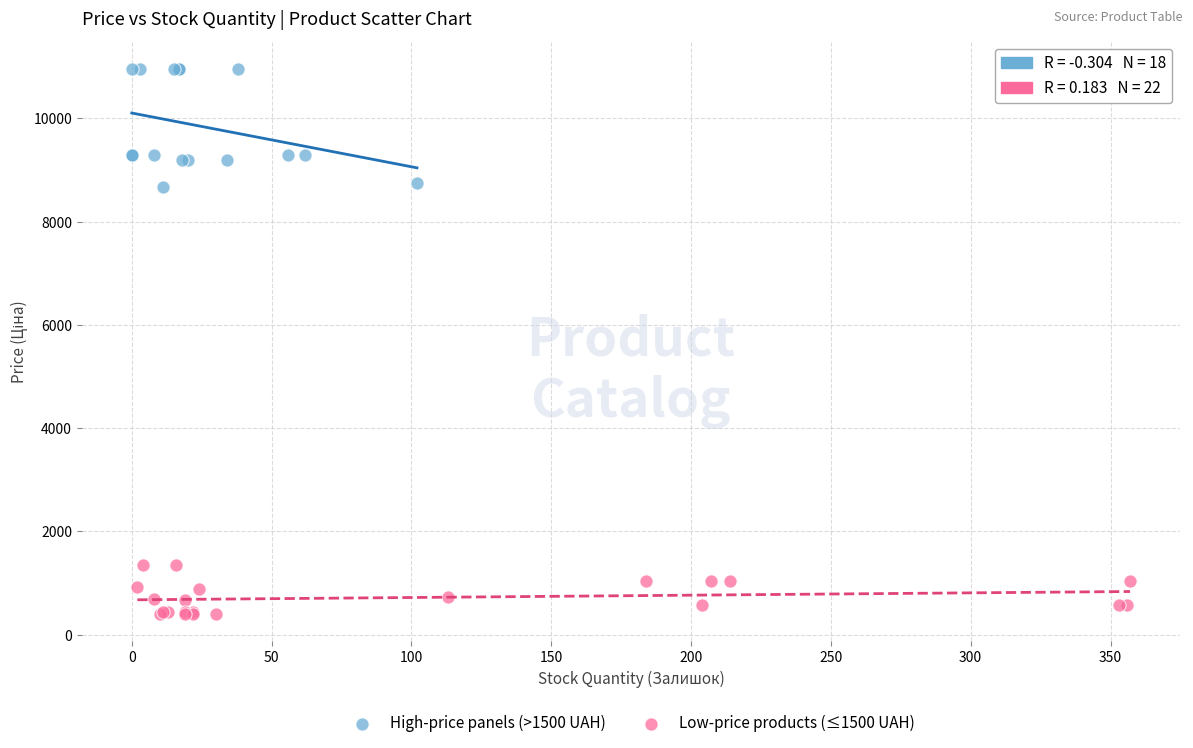

Which series reaches the minimum Y coordinate?

Low-price products (≤1500 UAH)